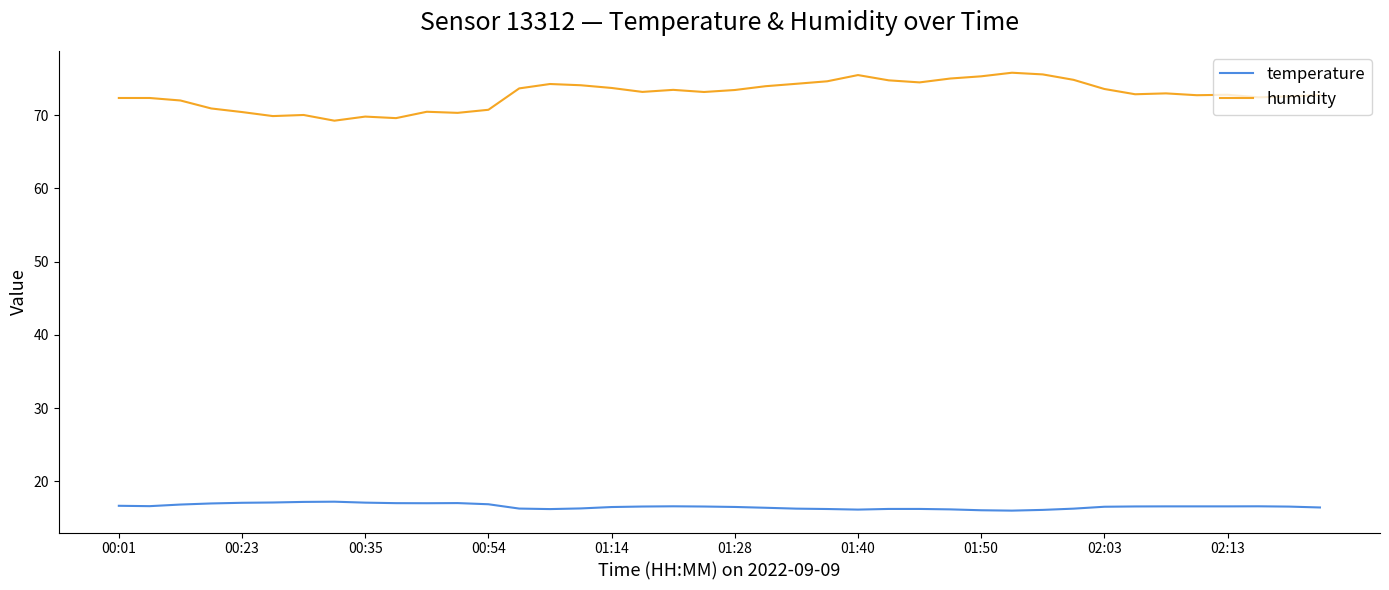

How many series are shown in this chart?

2